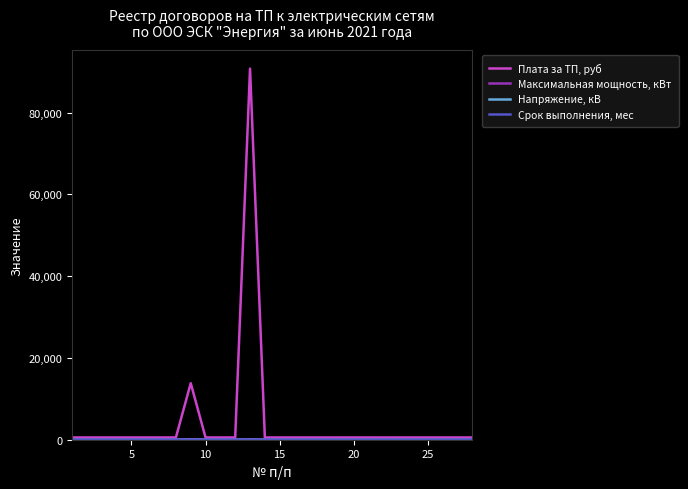

Which series has the largest range (max minus min)?

Плата за ТП, руб